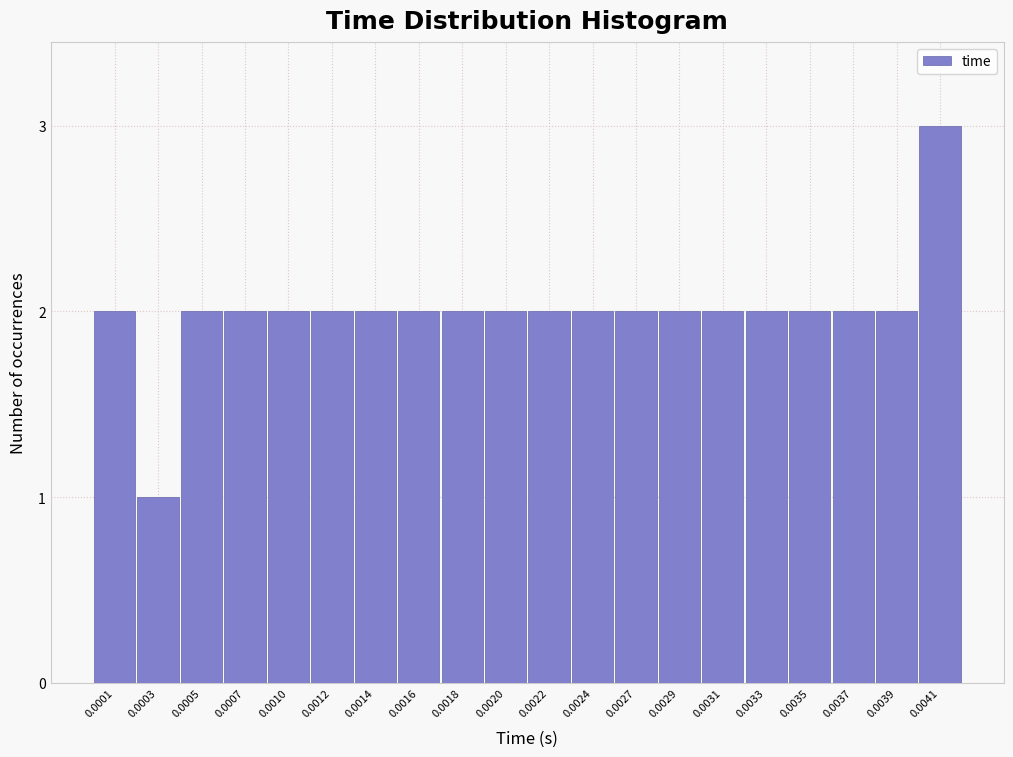

Reading right to left, list all the values displayed in this chart.

0.0041=3	0.0039=2	0.0037=2	0.0035=2	0.0033=2	0.0031=2	0.0029=2	0.0027=2	0.0024=2	0.0022=2	0.0020=2	0.0018=2	0.0016=2	0.0014=2	0.0012=2	0.0010=2	0.0007=2	0.0005=2	0.0003=1	0.0001=2